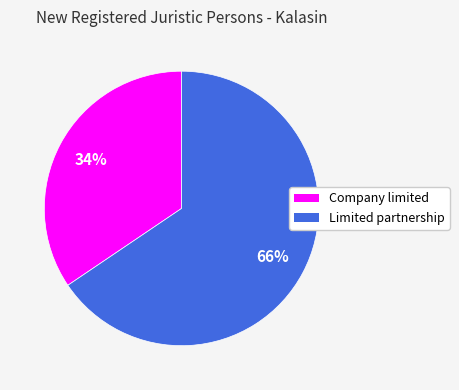

What is the ratio of the value at Company limited to the value at Limited partnership?

0.5